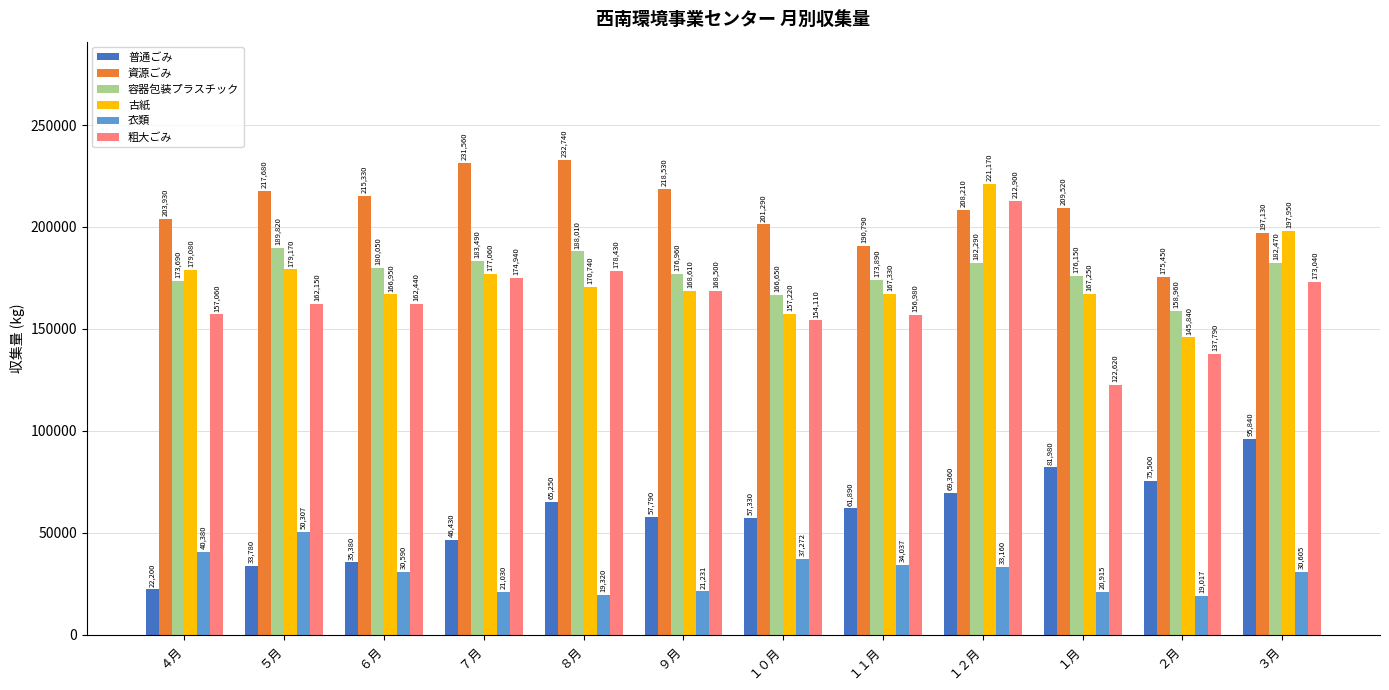

Which series has the widest spread of values?

粗大ごみ